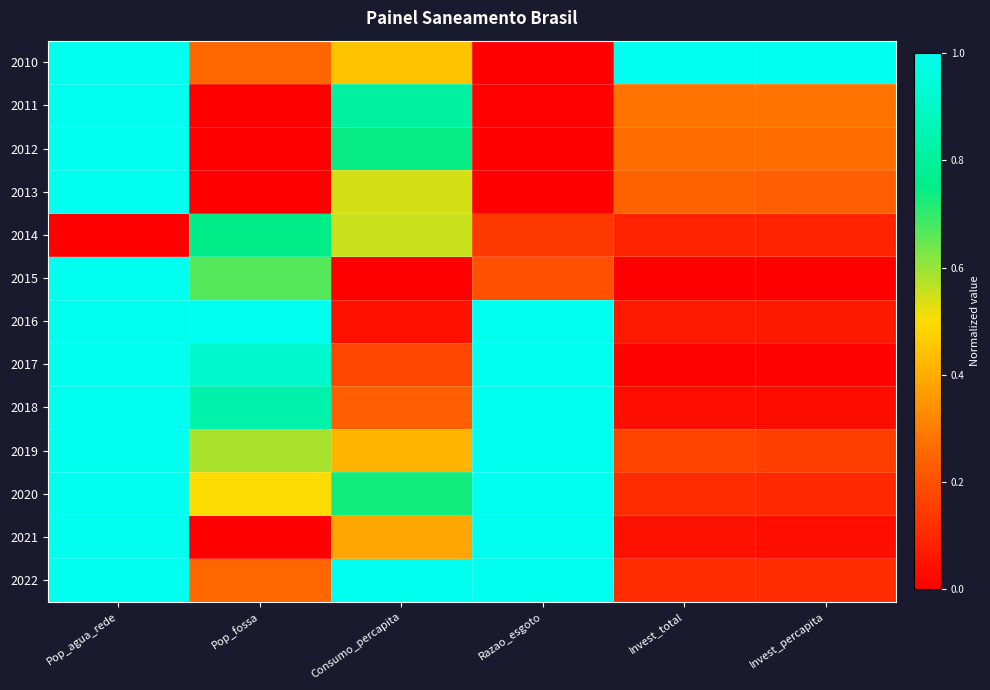

How many distinct data groups are displayed?

13